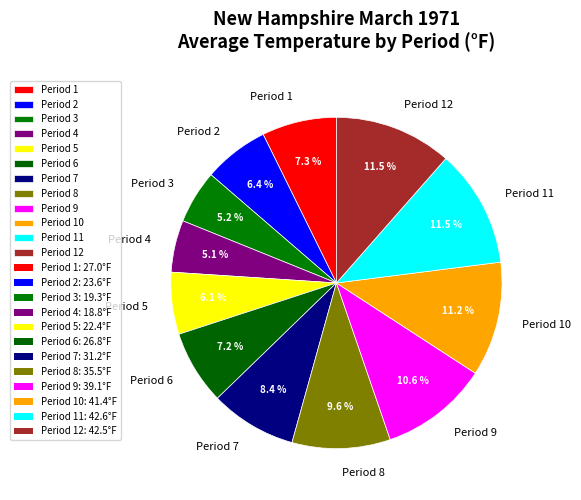

Count the number of slices in the pie.

12